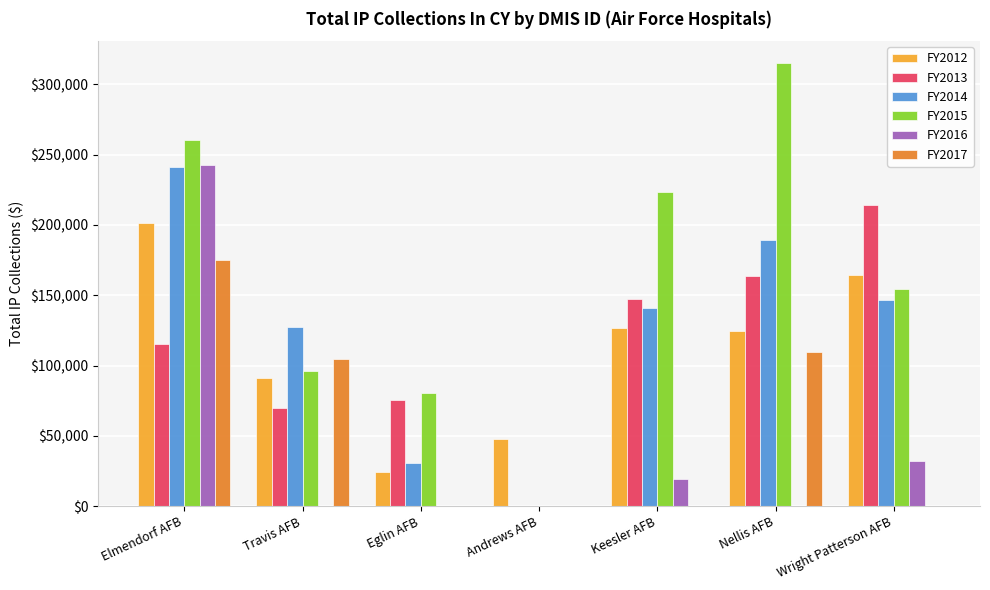

Are the bars horizontal?

No